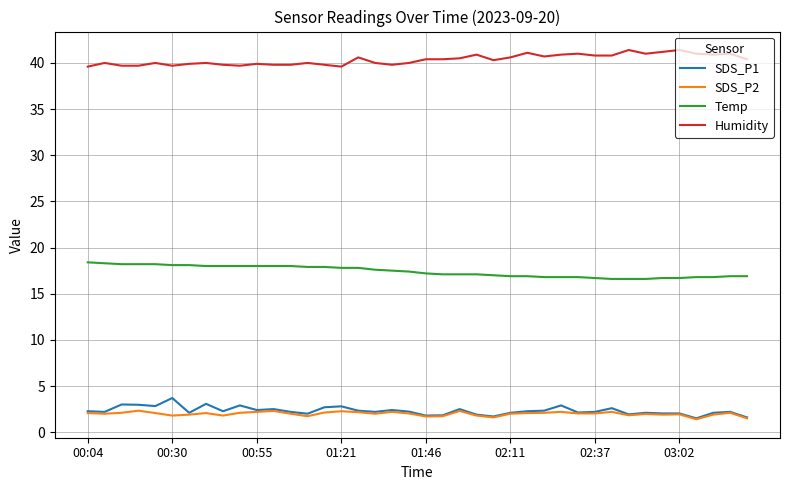

Which series has the largest total across all categories?

Humidity